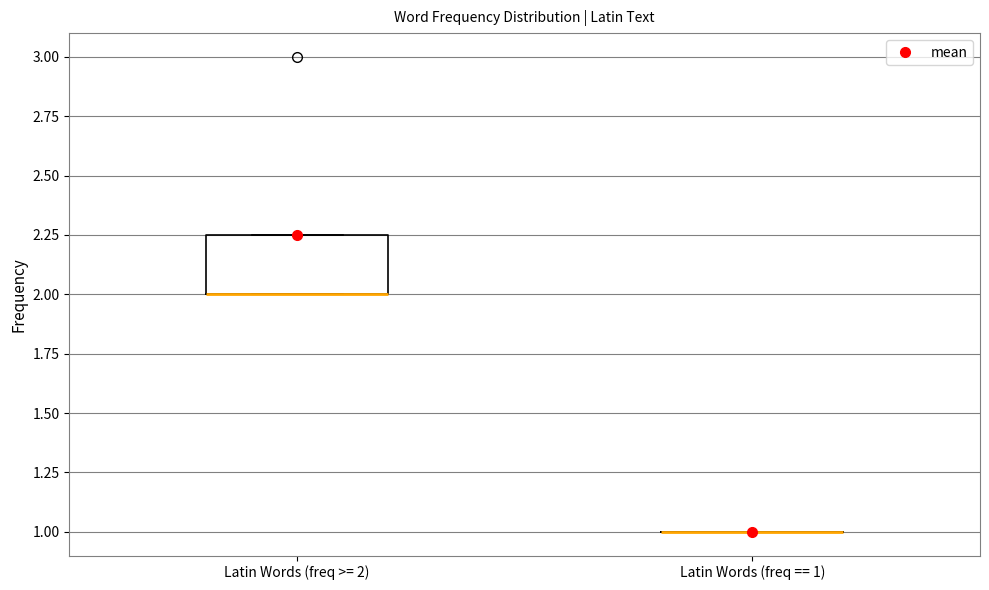

Reading left to right, read every box against the y-axis: the position of its median line, the range the box covers, and the ends of its whiskers. The values are not printed on the chart, so give them approximately, as read against the axis.

Latin Words (freq >= 2): median 2.00 (drawn on the box's lower edge), box 2.00 to 2.25, whiskers 2.00 to 2.25
Latin Words (freq == 1): box collapsed to a line at 1.00, whiskers 1.00 to 1.00